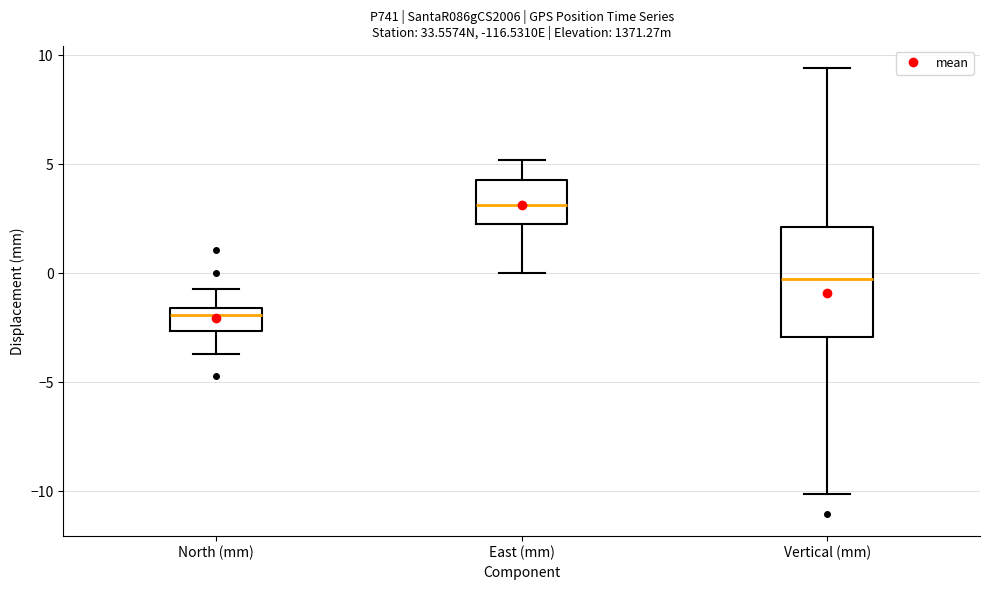

Where does the lower whisker of the box for East (mm) end on the y-axis? The values are not printed on the chart, so give them approximately, as read against the axis.

0.0